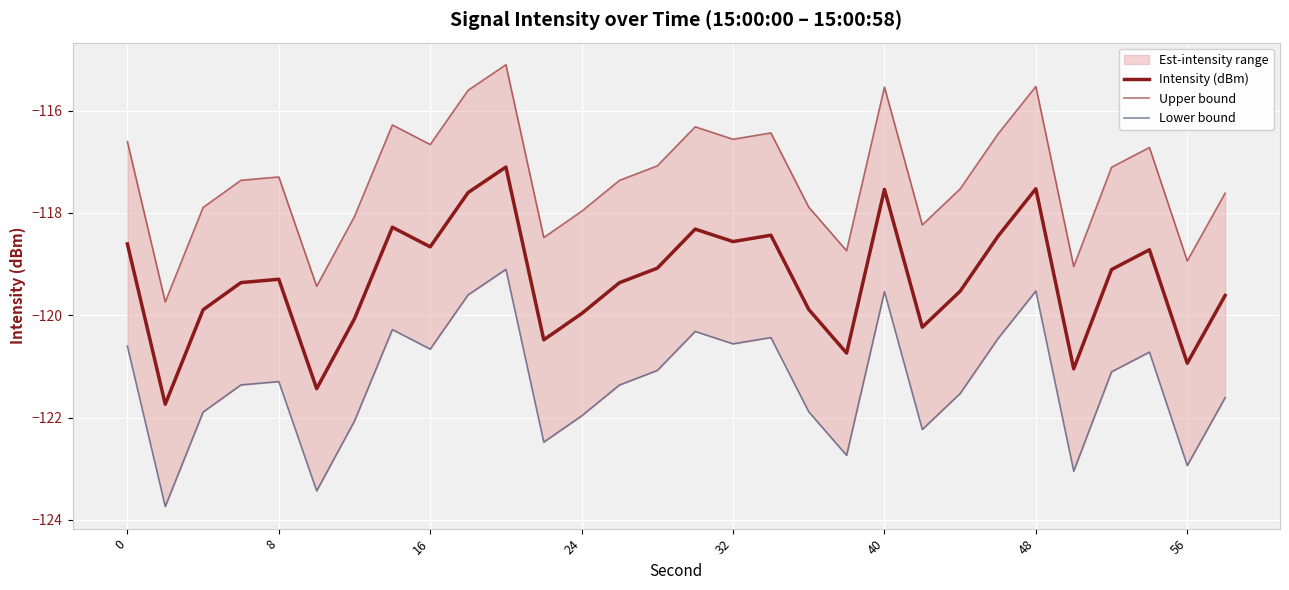

Rank the series by their maximum value, from highest to lowest.

Upper bound, Intensity (dBm), Lower bound